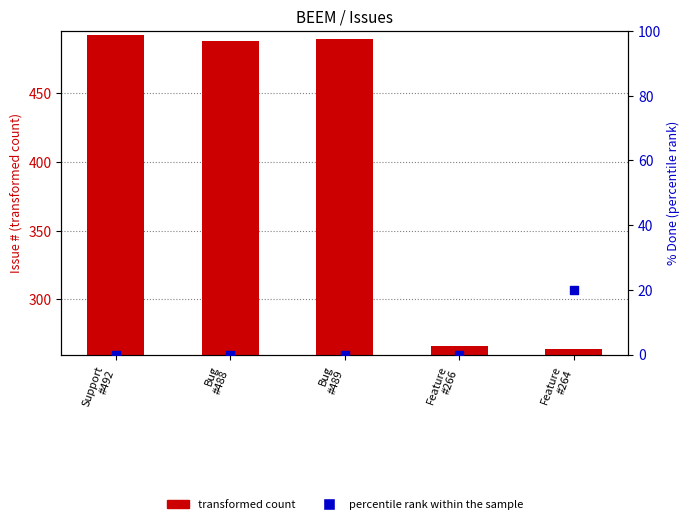

Which series contains the highest Y value?

transformed count